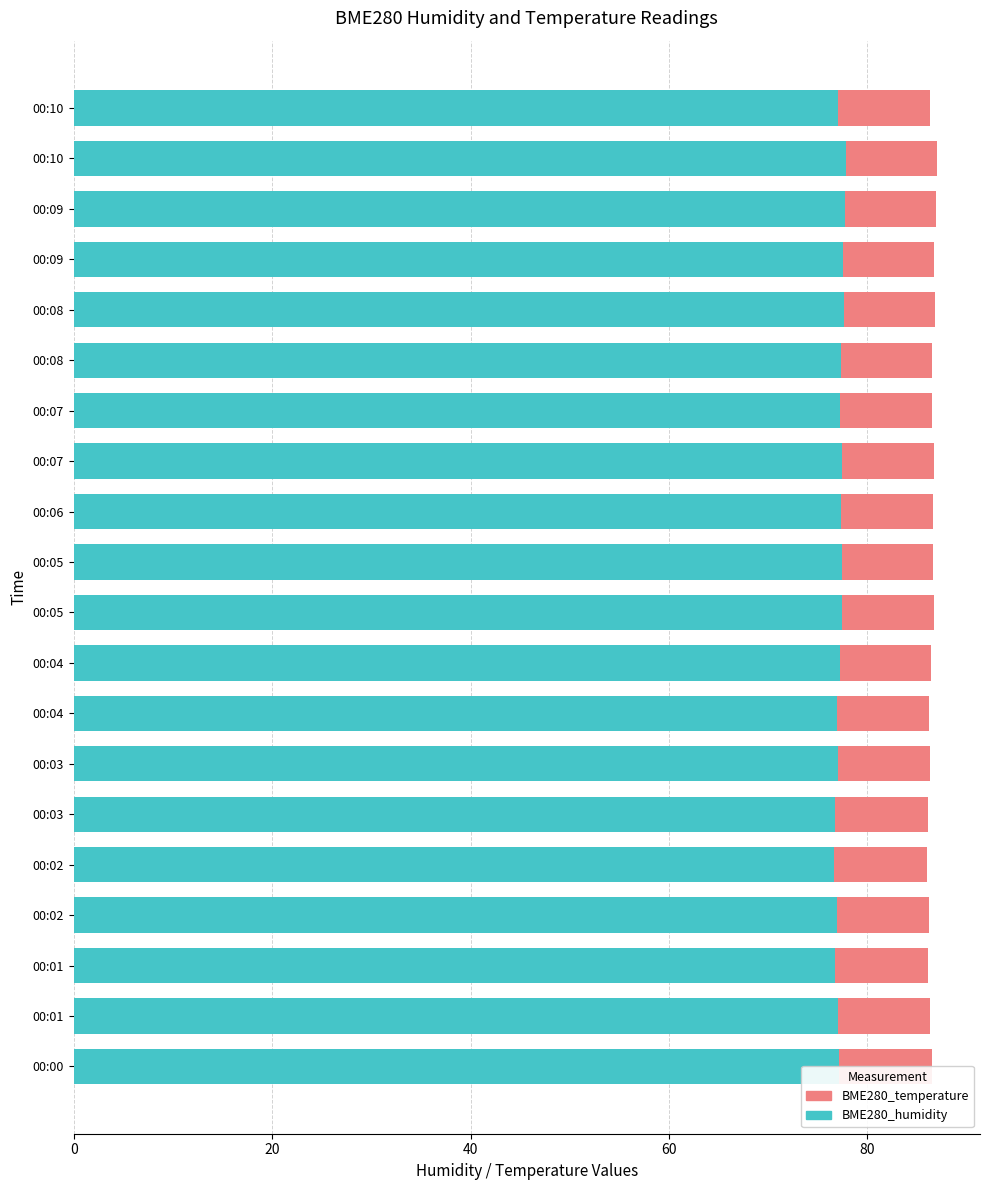

Rank the series by their maximum value, from highest to lowest.

BME280_humidity, BME280_temperature